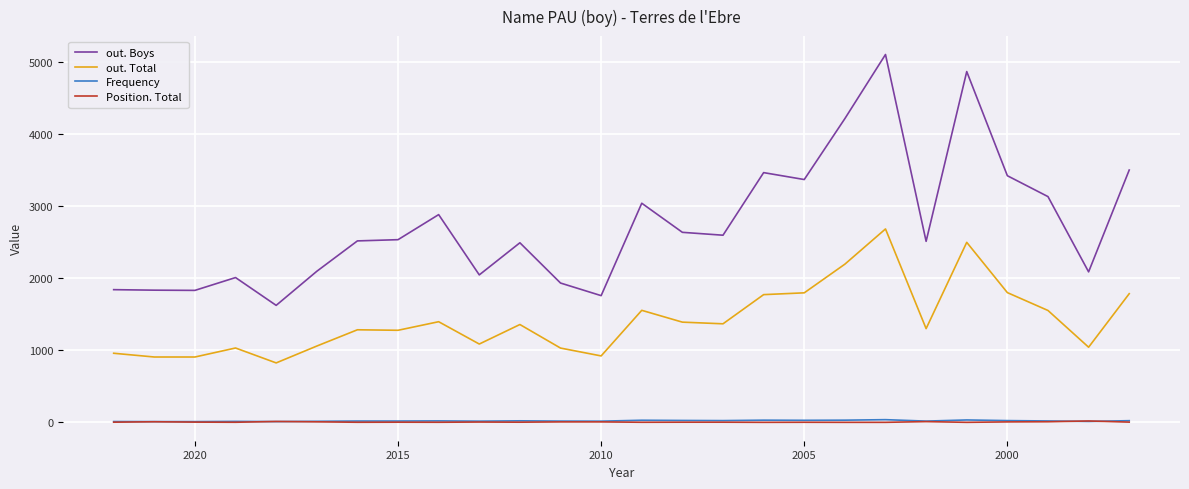

How many lines are shown in the chart?

4